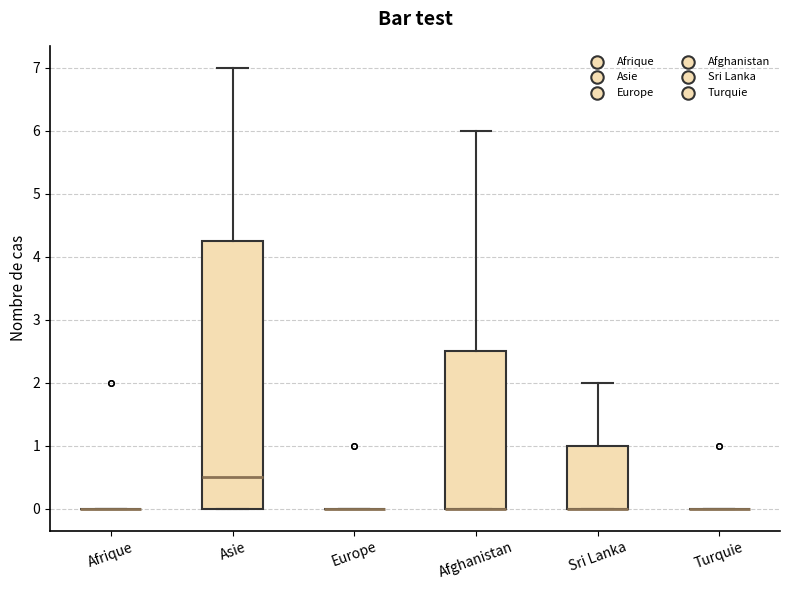

Reading left to right, transcribe this box plot: for each box, give where its median line is, the range the box spans, and where its two whiskers end, as read against the y-axis. The values are not printed on the chart, so give them approximately, as read against the axis.

Afrique: box collapsed to a line at 0.0, whiskers 0.0 to 0.0
Asie: median 0.5, box 0.0 to 4.3, whiskers 0.0 to 7.0
Europe: box collapsed to a line at 0.0, whiskers 0.0 to 0.0
Afghanistan: median 0.0 (drawn on the box's lower edge), box 0.0 to 2.5, whiskers 0.0 to 6.0
Sri Lanka: median 0.0 (drawn on the box's lower edge), box 0.0 to 1.0, whiskers 0.0 to 2.0
Turquie: box collapsed to a line at 0.0, whiskers 0.0 to 0.0